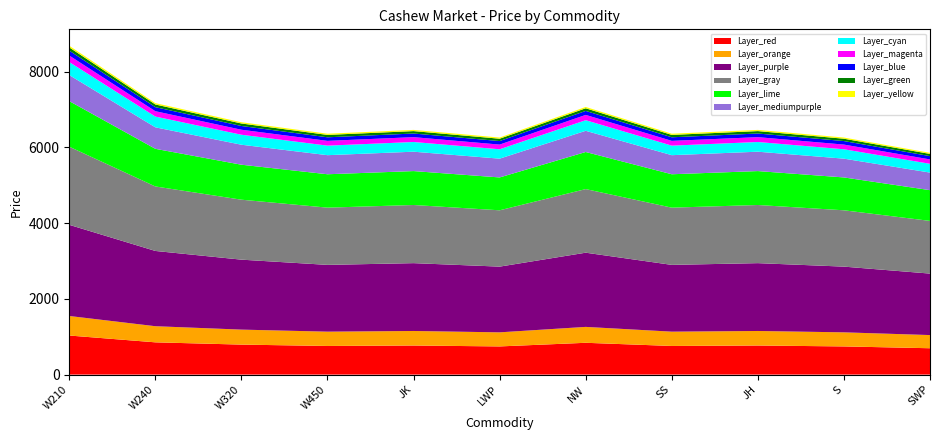

The Layer_red series shows 1032.0 at W210. True or false?

True